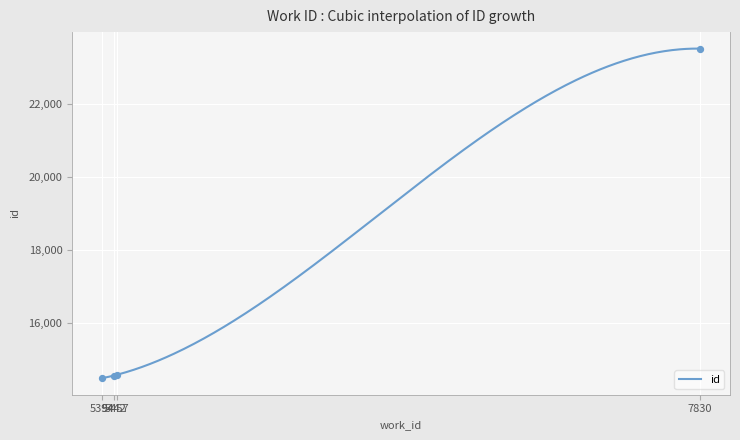

Approximately how many times larger is the value at 5442 compared to 5457?

1.0